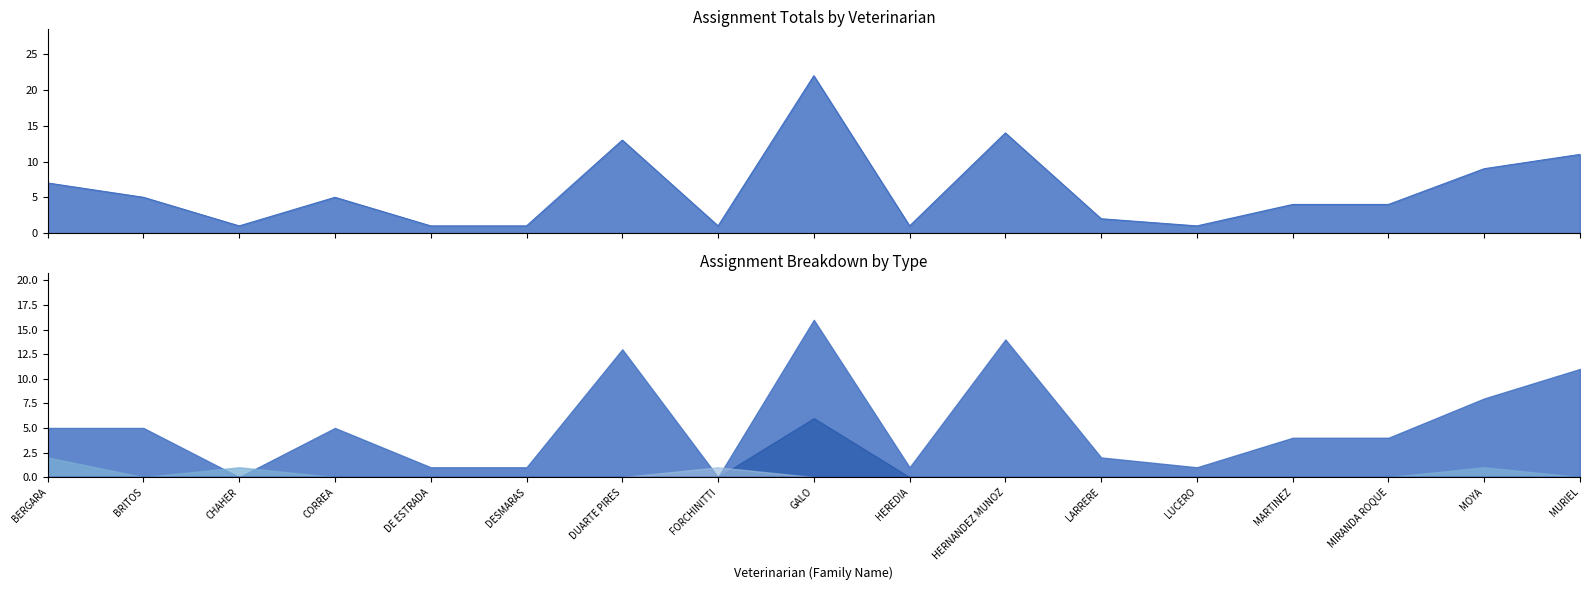

Between BERGARA and CHAHER, which series saw the biggest shift?

Nb Assignements Total